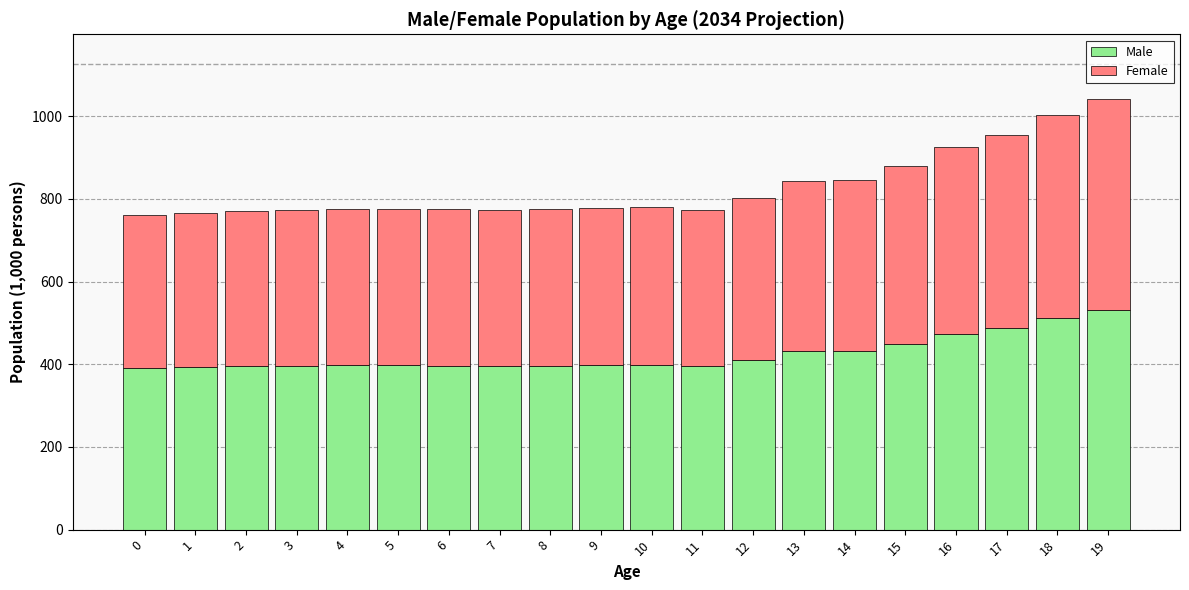

What is the highest value of the Male series?

530.9